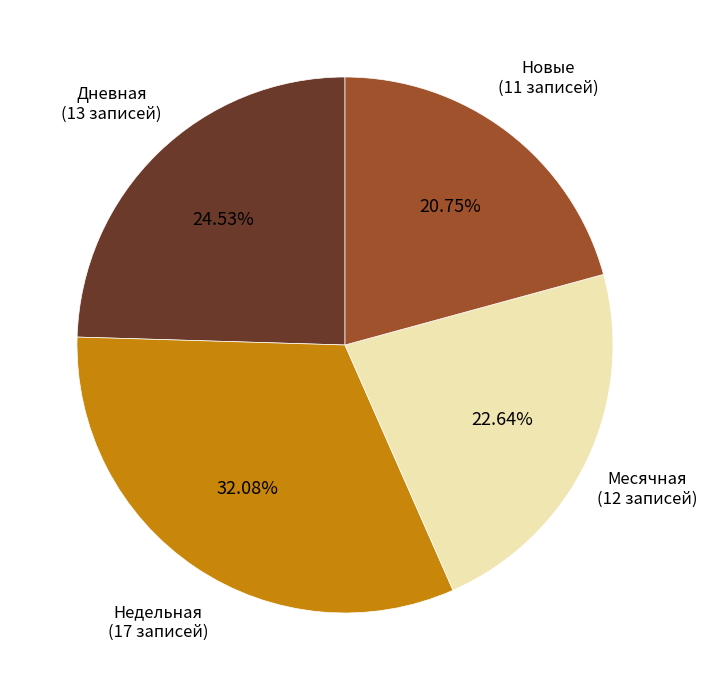

What portion of the pie excludes Недельная?

67.9%